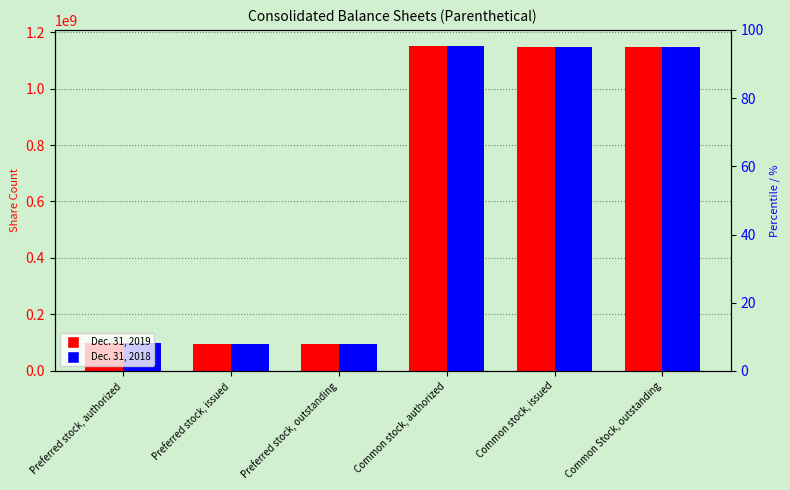

What is the value of the Dec. 31, 2018 bar at the 4th from the left?

1150000000